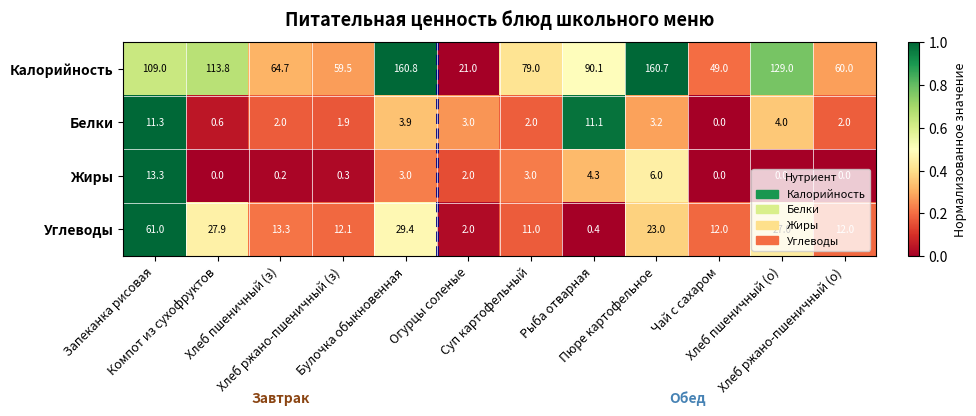

Rank the series by their maximum value, from highest to lowest.

Калорийность, Углеводы, Жиры, Белки